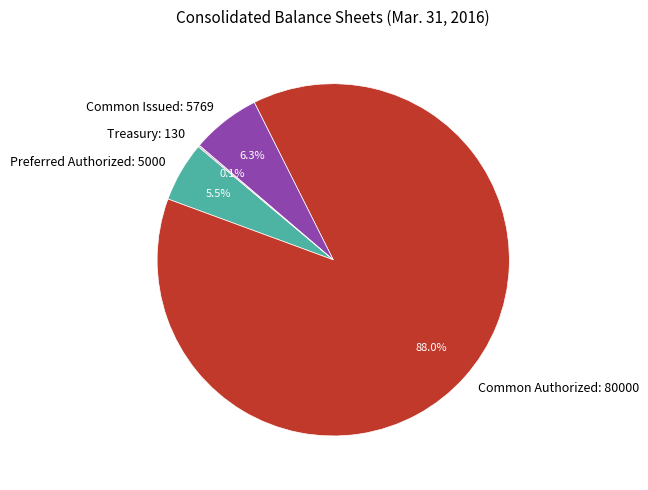

Which slice represents more than half of the pie?

Common Authorized: 80000